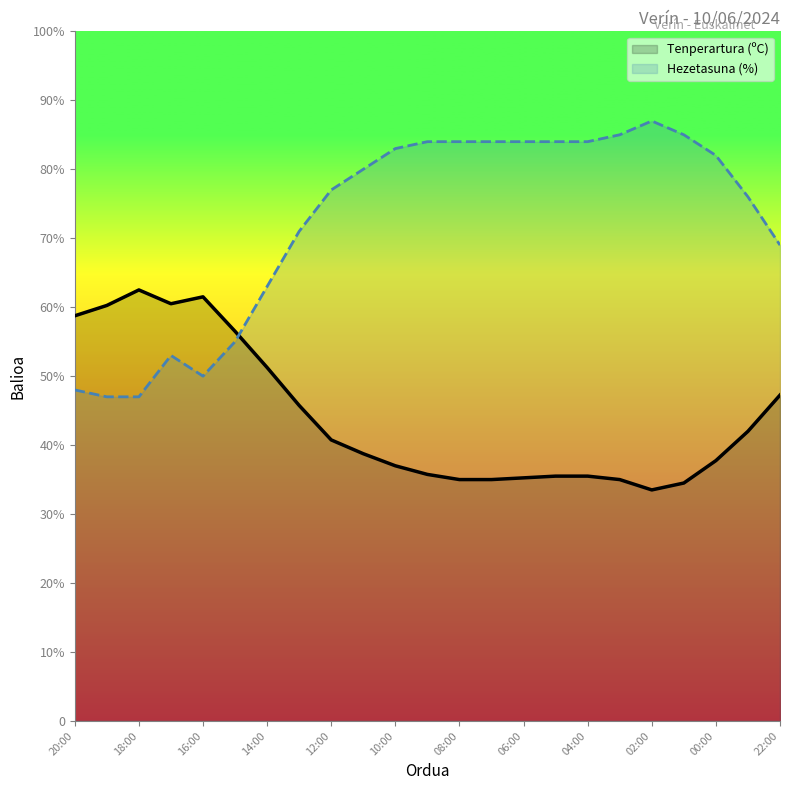

Reading left to right, list all the values displayed in this chart.

Tenperartura (ºC): 58.8	60.2	62.5	60.5	61.5	56.5	51.2	45.8	40.8	38.8	37.0	35.8	35.0	35.0	35.2	35.5	35.5	35.0	33.5	34.5	37.8	42.0	47.2
Hezetasuna (%): 48.0	47.0	47.0	53.0	50.0	55.0	63.0	71.0	77.0	80.0	83.0	84.0	84.0	84.0	84.0	84.0	84.0	85.0	87.0	85.0	82.0	76.0	69.0